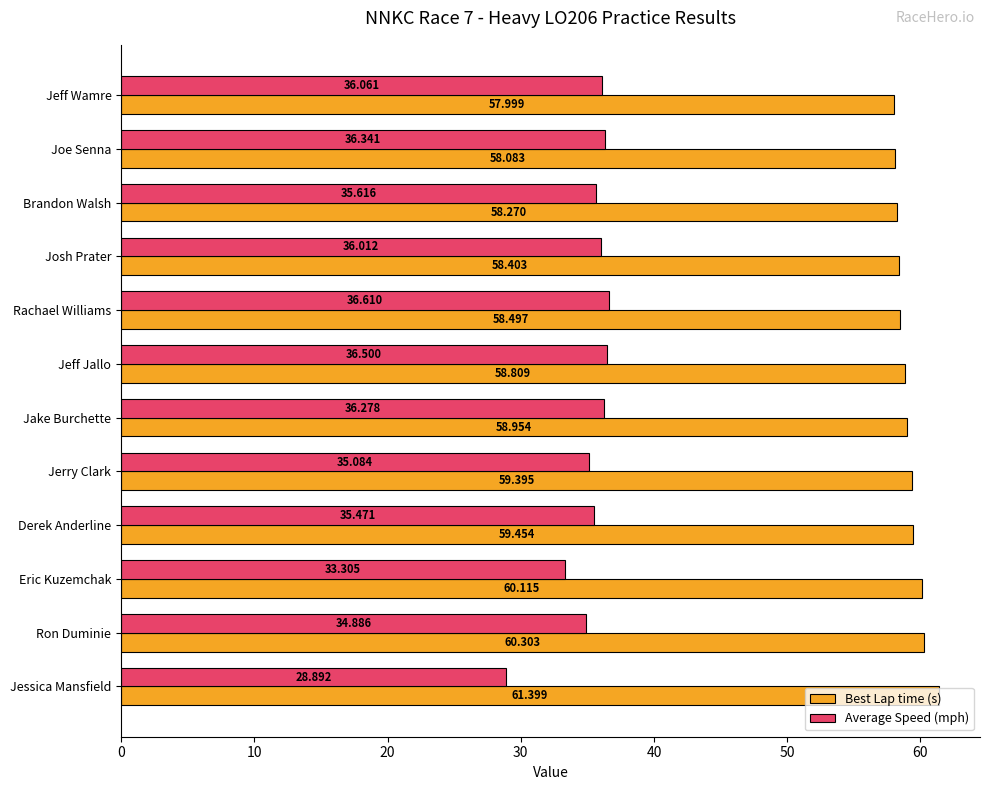

At which label is Best Lap time (s) closest to 59?

Jake Burchette